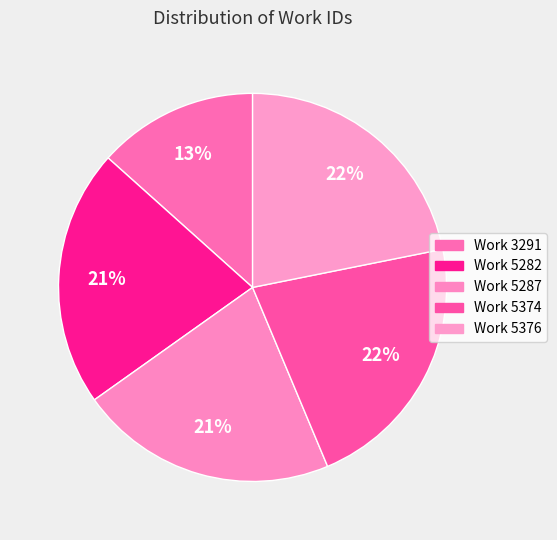

To the nearest percent, what percentage of the pie is Work 5376?

22%